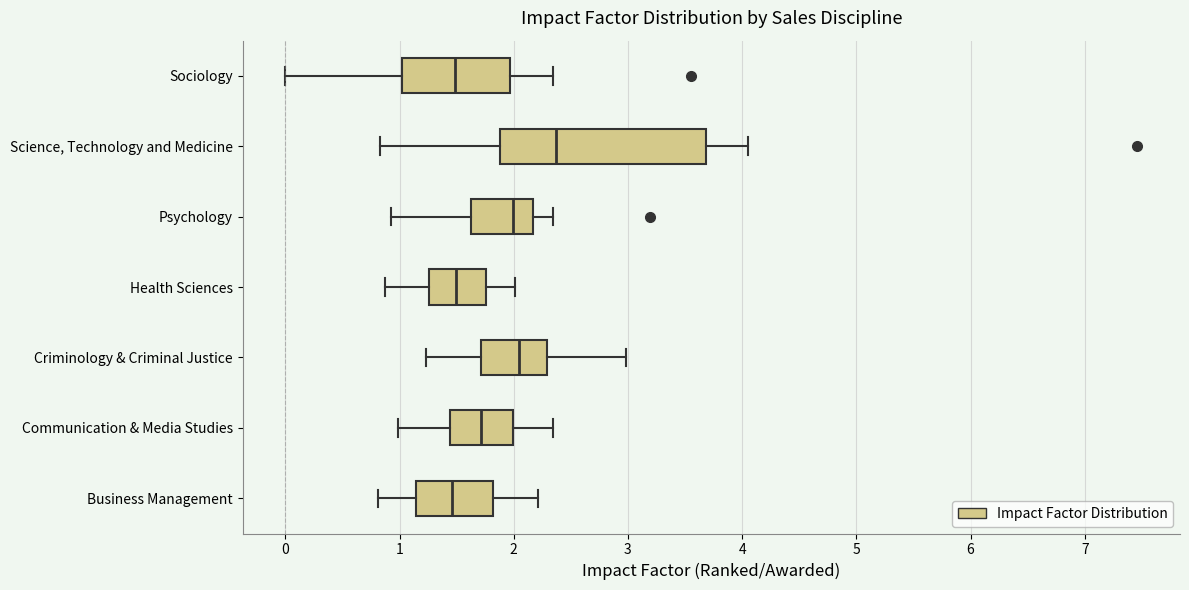

Where is the left edge of the box for Psychology on the x-axis? The values are not printed on the chart, so give them approximately, as read against the axis.

1.6